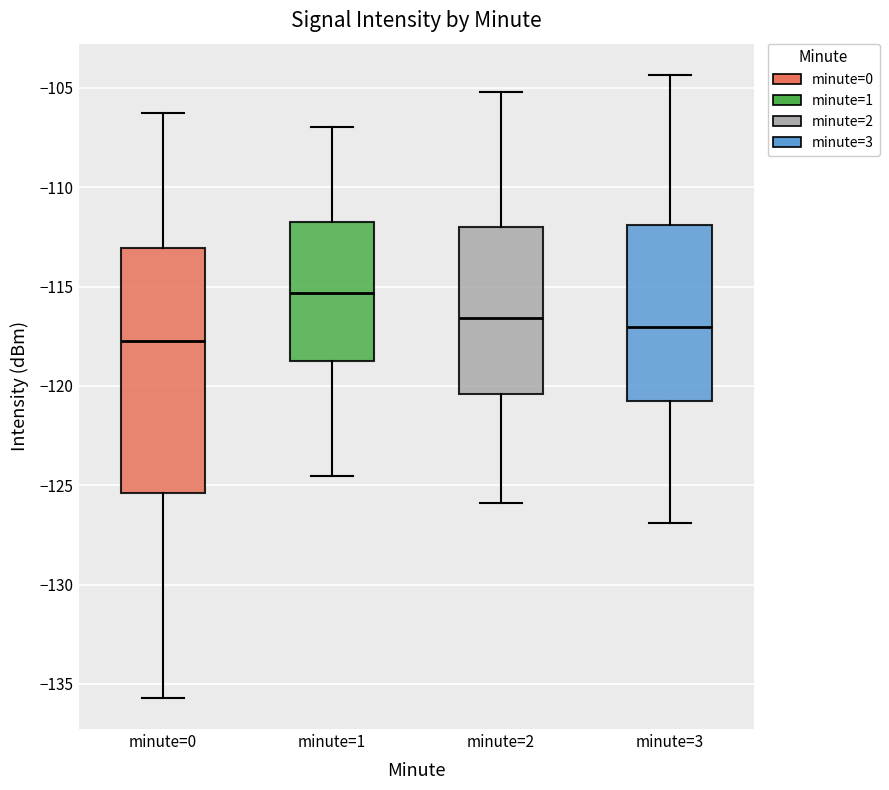

Where is the upper edge of the box for minute=0 on the y-axis? The values are not printed on the chart, so give them approximately, as read against the axis.

-113.0